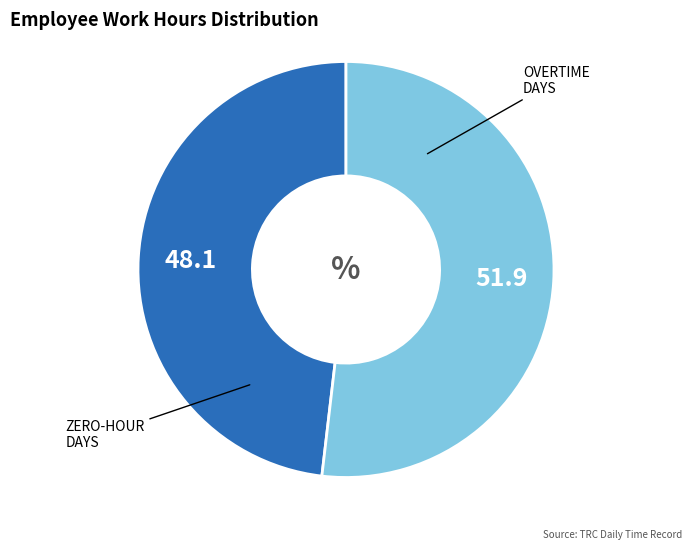

Does any single category account for the majority?

Yes